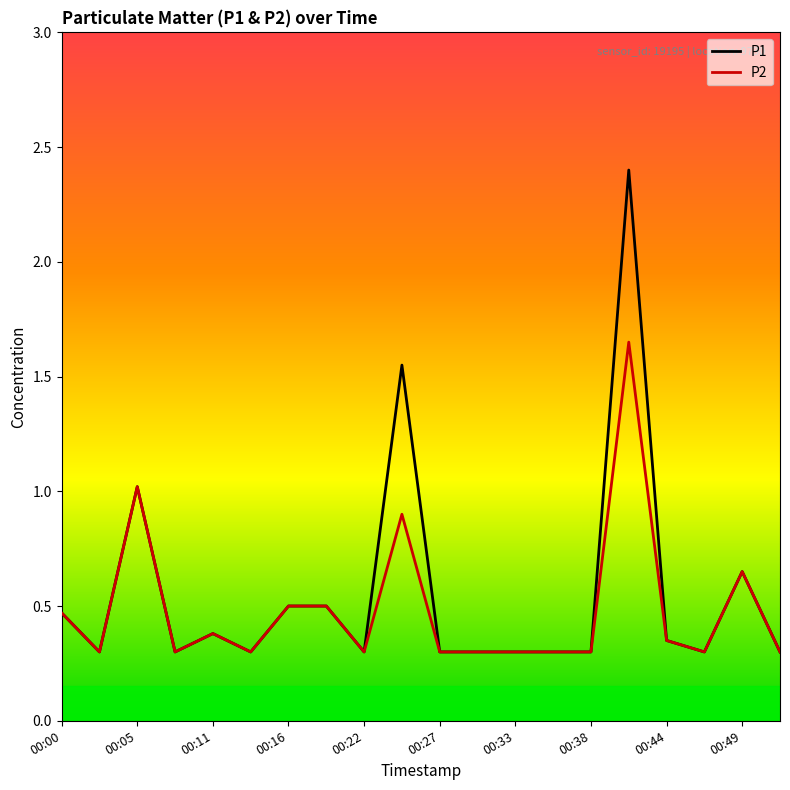

Which series has the largest range (max minus min)?

P1